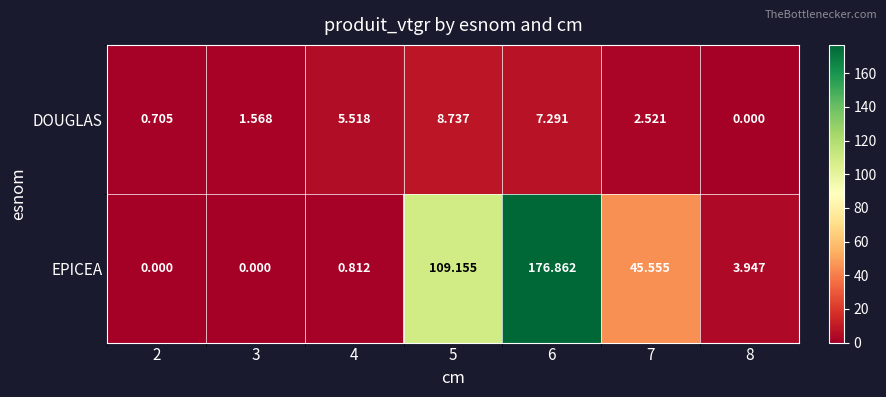

Which series has the widest spread of values?

EPICEA